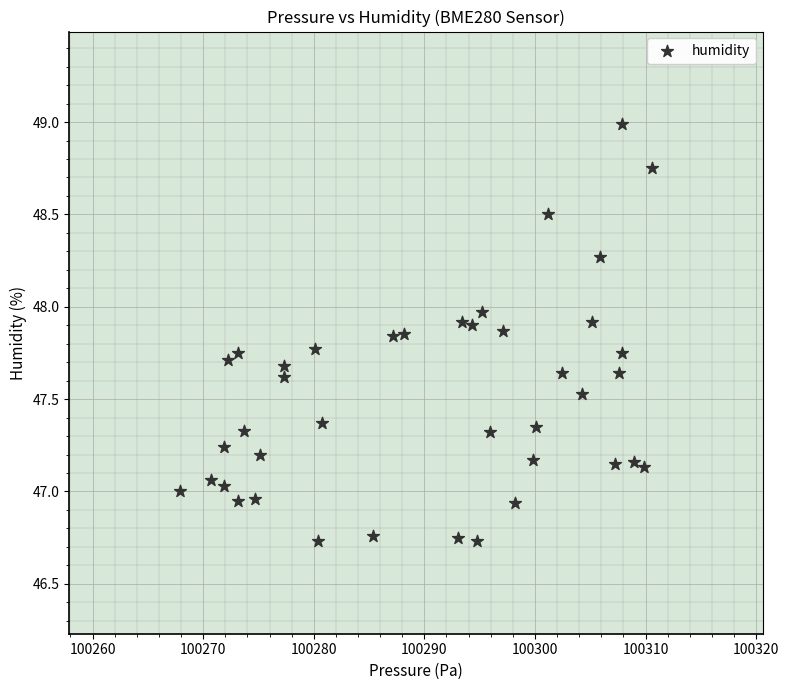

What is the range of X values (max minus min)?

42.7